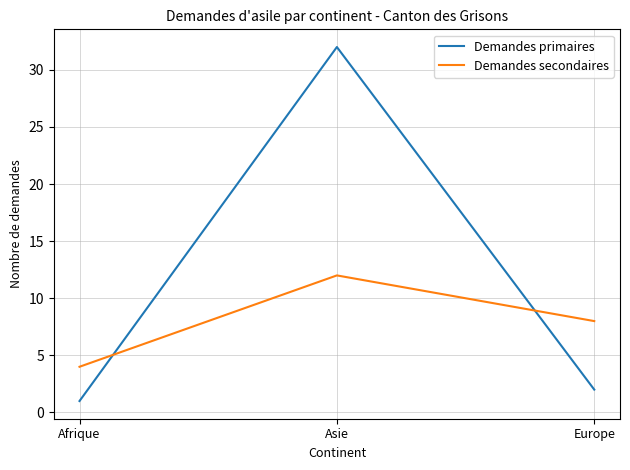

Which series has the largest range (max minus min)?

Demandes primaires